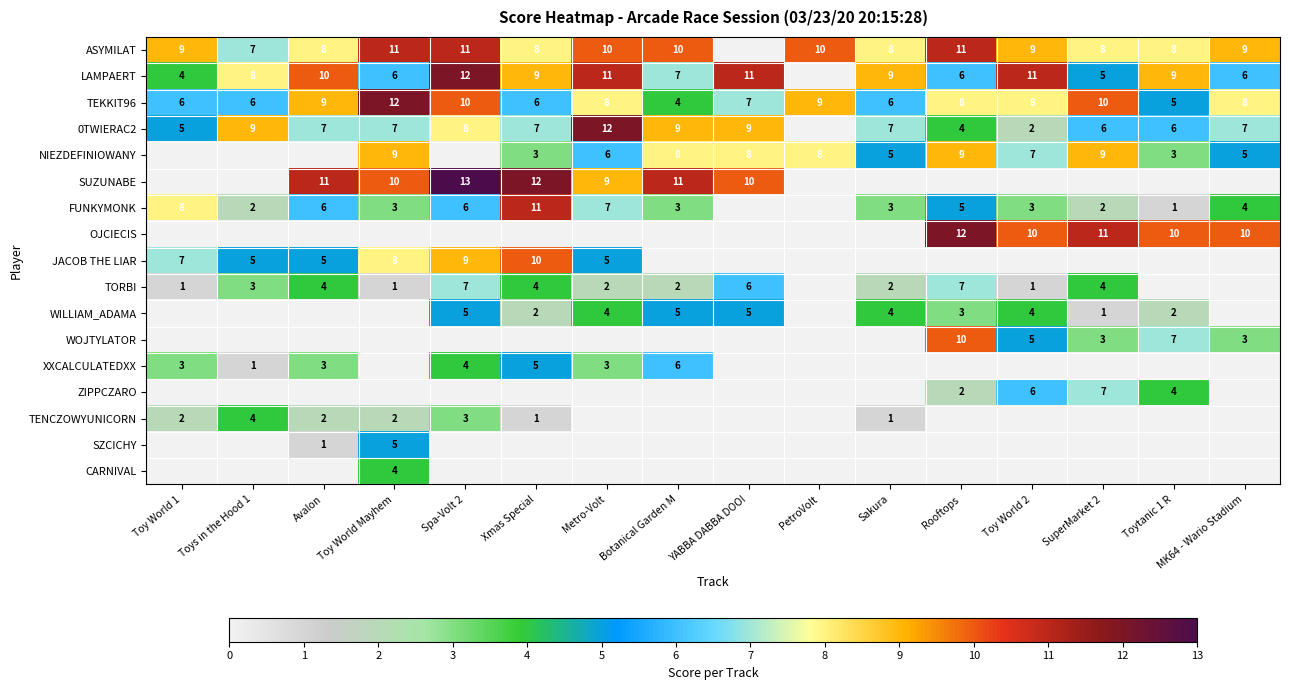

At how many categories does at least one series exceed 7?

16